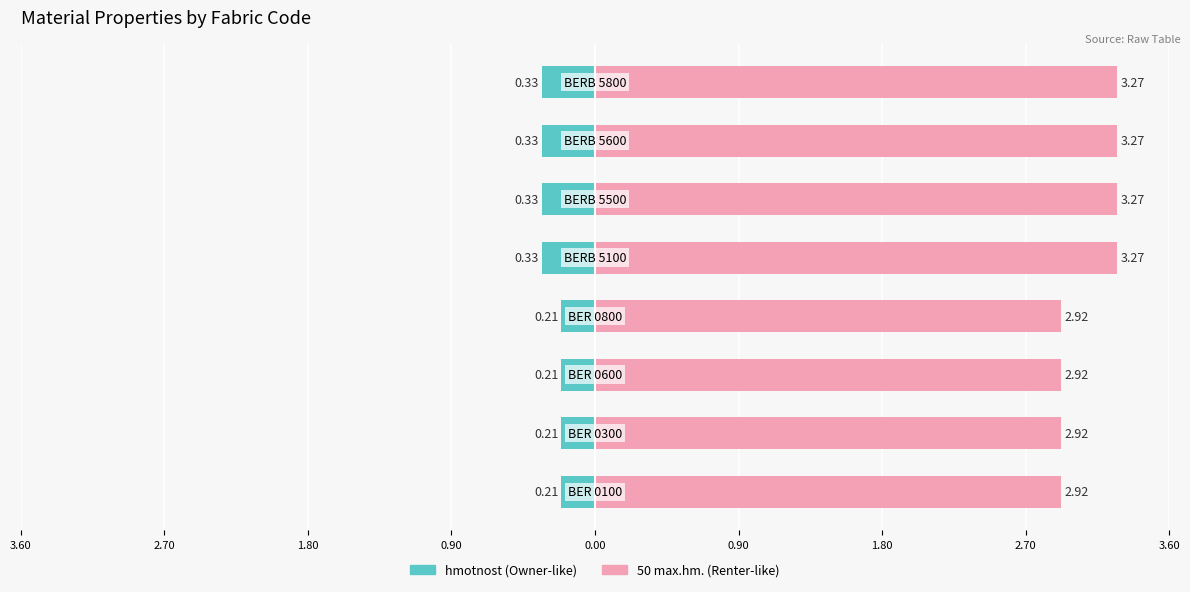

What is the value of the 50 max.hm. bar at the 4th from the left?

2.9